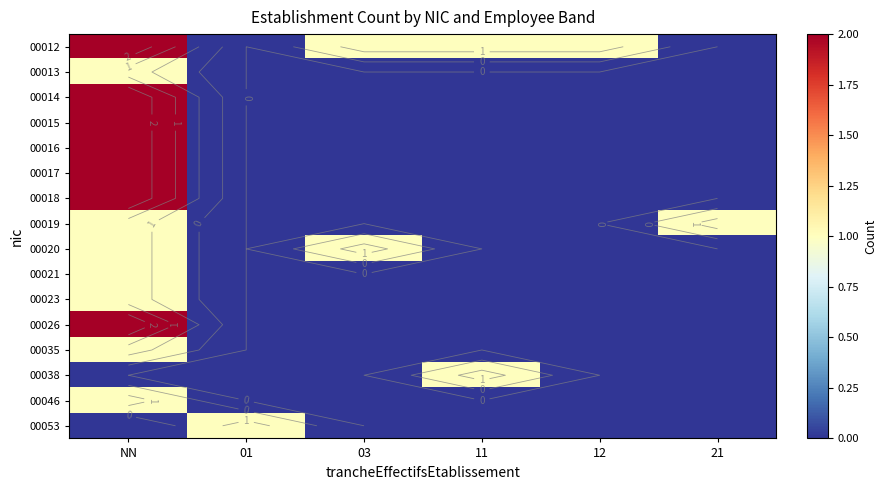

Rank the series by their maximum value, from highest to lowest.

00012, 00014, 00015, 00016, 00017, 00018, 00026, 00013, 00019, 00020, 00021, 00023, 00035, 00038, 00046, 00053